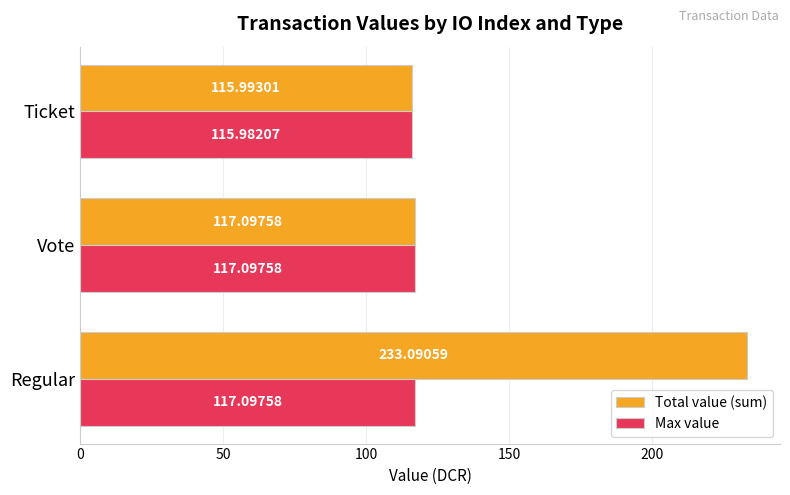

At Regular, list the series in order from largest to smallest.

Total value (sum), Max value